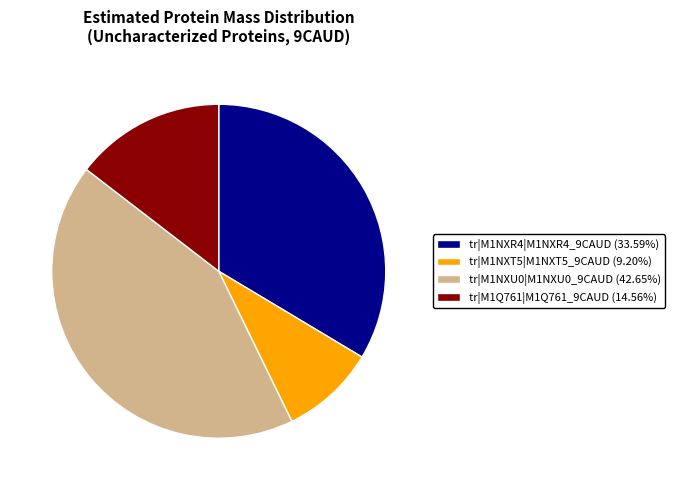

Between tr|M1Q761|M1Q761_9CAUD and tr|M1NXR4|M1NXR4_9CAUD, which is larger?

tr|M1NXR4|M1NXR4_9CAUD